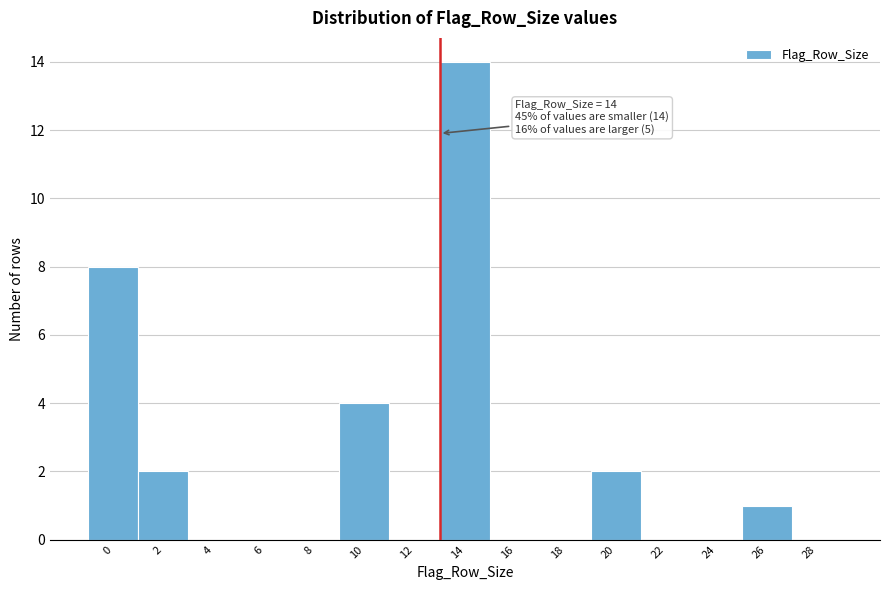

Reading left to right, extract all data points from this chart.

0=8	2=2	4=0	6=0	8=0	10=4	12=0	14=14	16=0	18=0	20=2	22=0	24=0	26=1	28=0